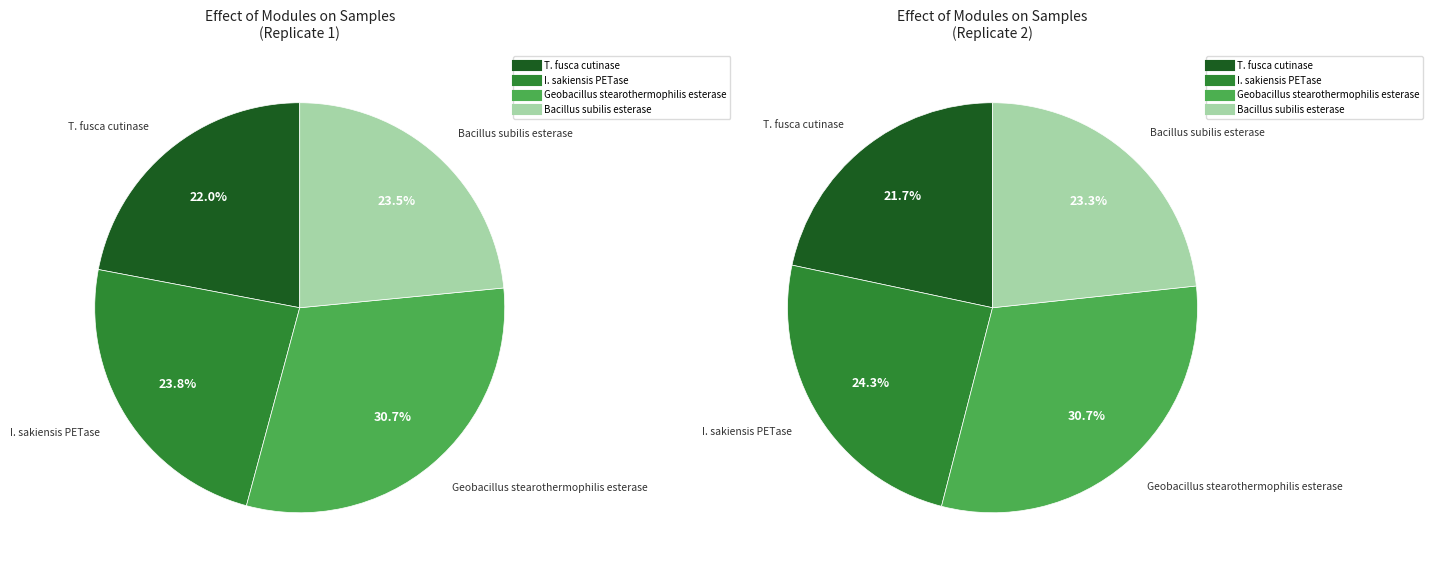

Do I. sakiensis PETase and Geobacillus stearothermophilis esterase together represent more than half of the pie?

Yes